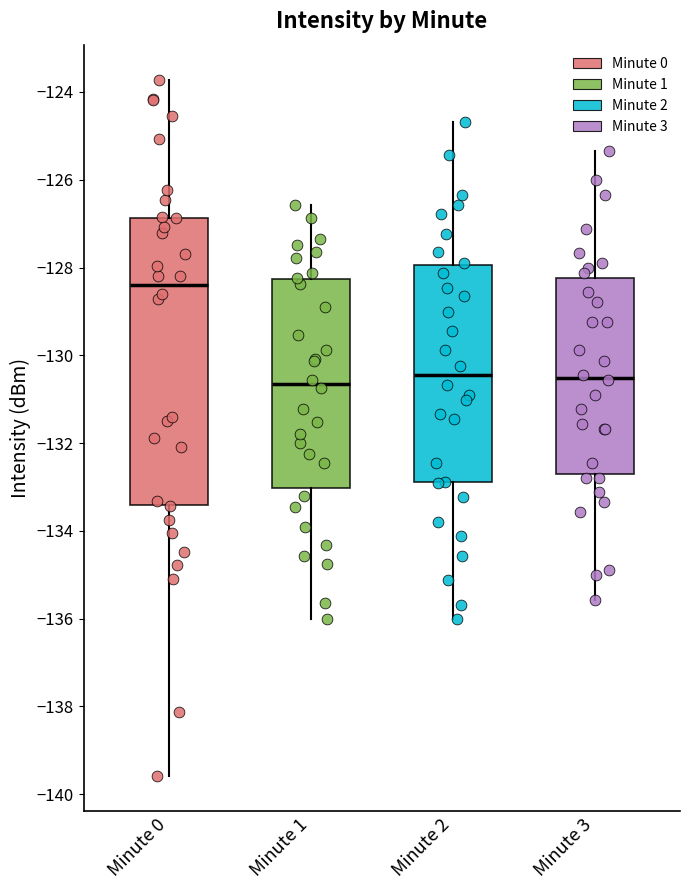

Comparing the boxes themselves (not the whiskers), which one is the tallest?

Minute 0